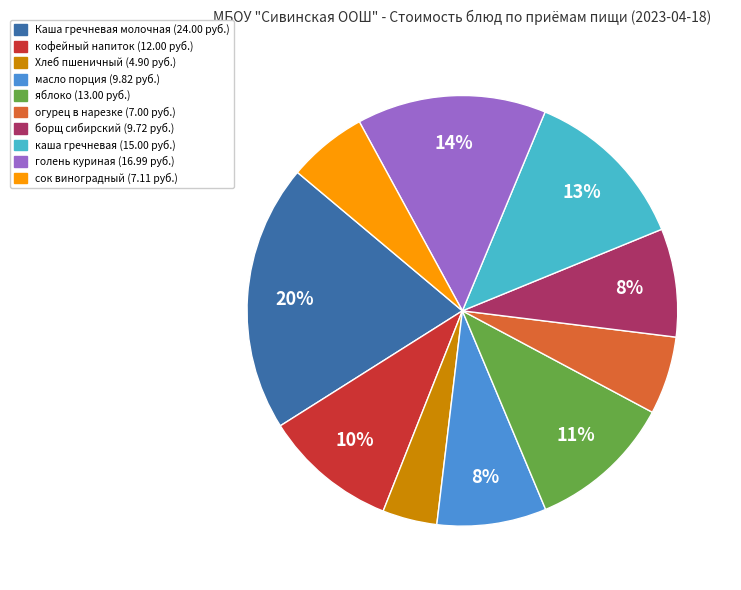

Does масло порция represent more than half of the total?

No